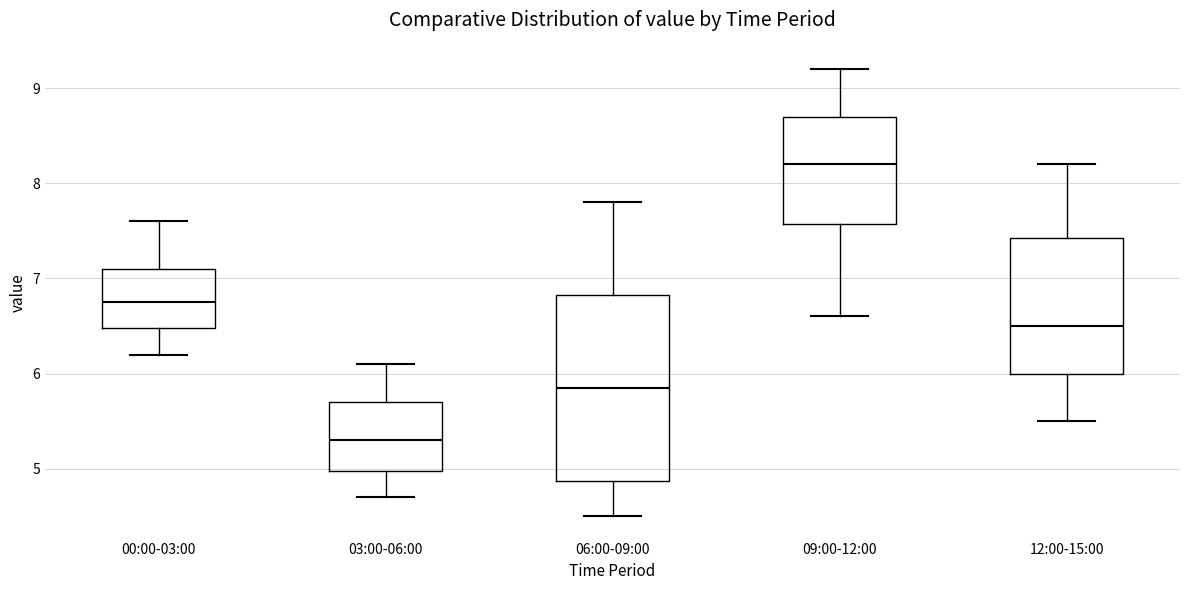

Reading left to right, transcribe this box plot: for each box, give where its median line is, the range the box spans, and where its two whiskers end, as read against the y-axis. The values are not printed on the chart, so give them approximately, as read against the axis.

00:00-03:00: median 6.8, box 6.5 to 7.1, whiskers 6.2 to 7.6
03:00-06:00: median 5.3, box 5.0 to 5.7, whiskers 4.7 to 6.1
06:00-09:00: median 5.9, box 4.9 to 6.8, whiskers 4.5 to 7.8
09:00-12:00: median 8.2, box 7.6 to 8.7, whiskers 6.6 to 9.2
12:00-15:00: median 6.5, box 6.0 to 7.4, whiskers 5.5 to 8.2